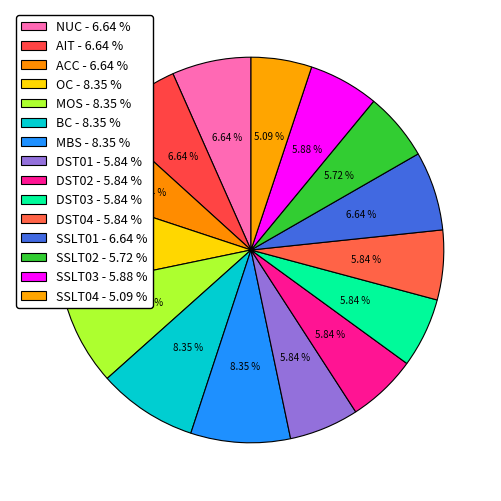

Which has a higher value, MOS or BC?

MOS